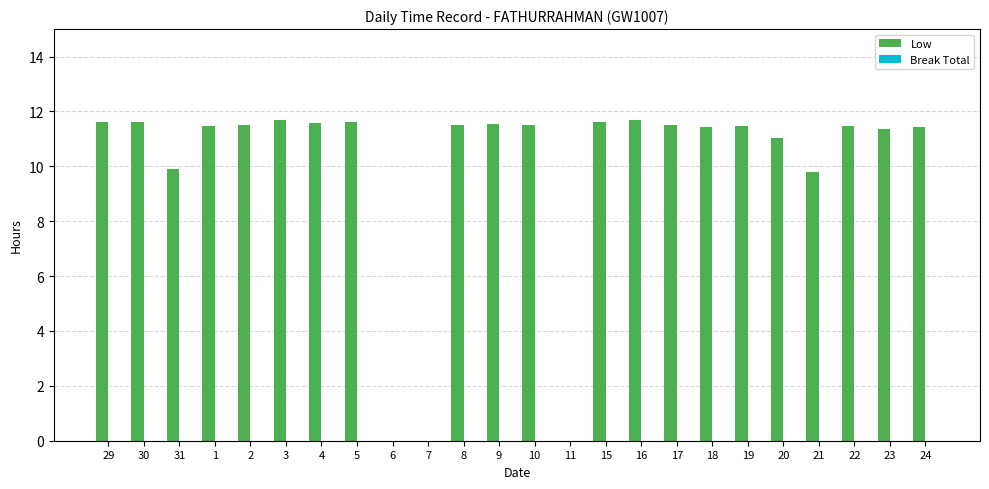

What is the sum of the values at 5 and 23?

23.0